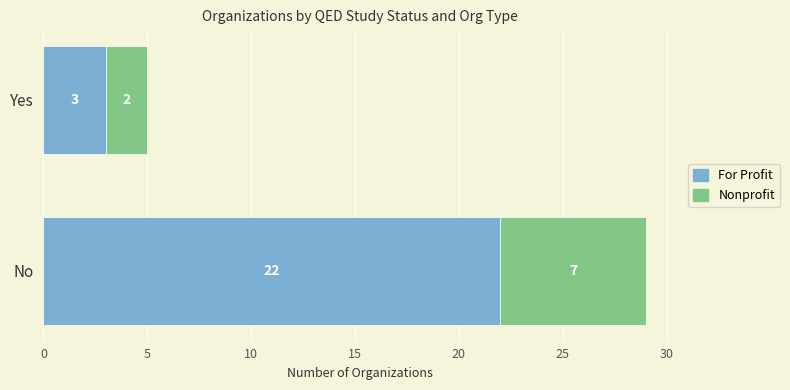

At which category is the sum across all series the highest?

No